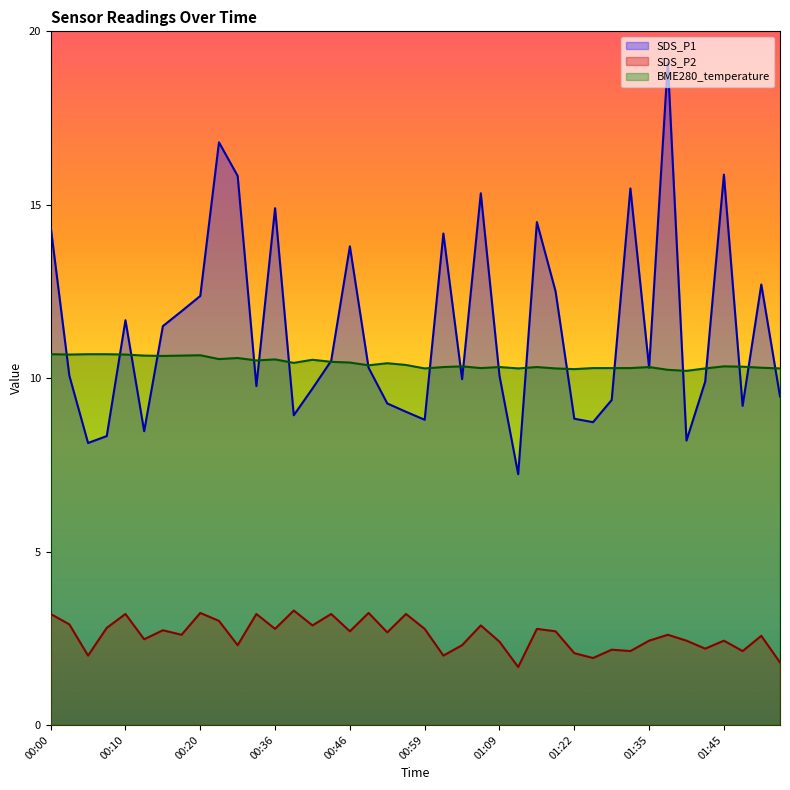

What is the label of the 2nd point from the right?

01:50